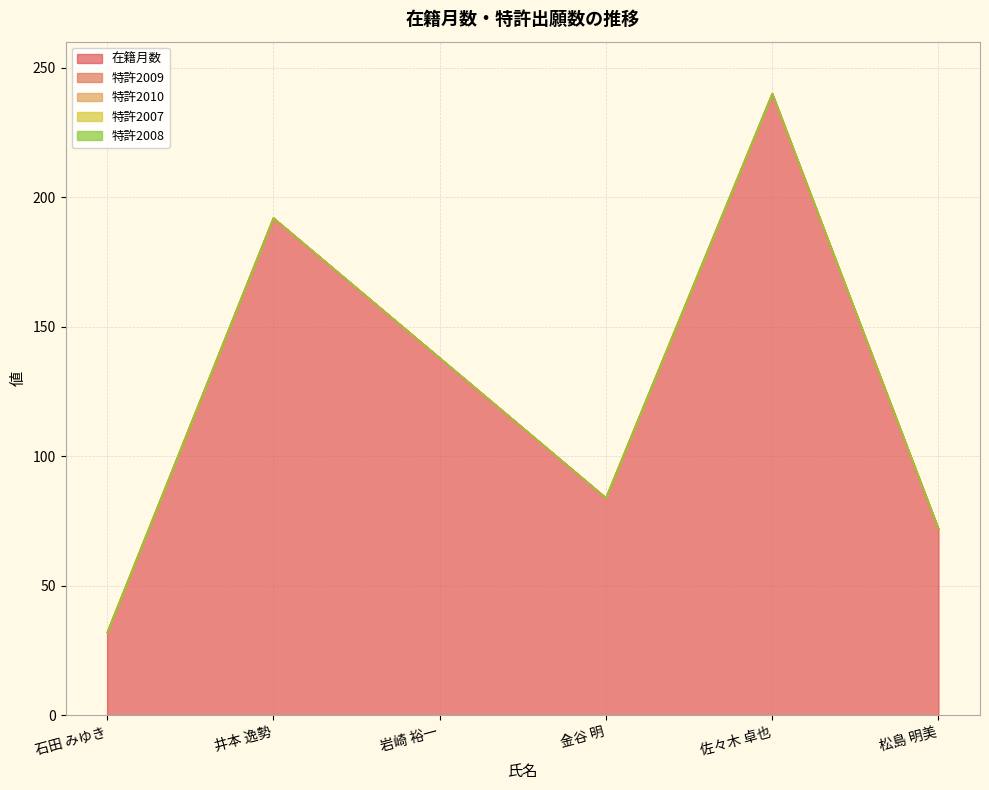

How many distinct data groups are displayed?

5